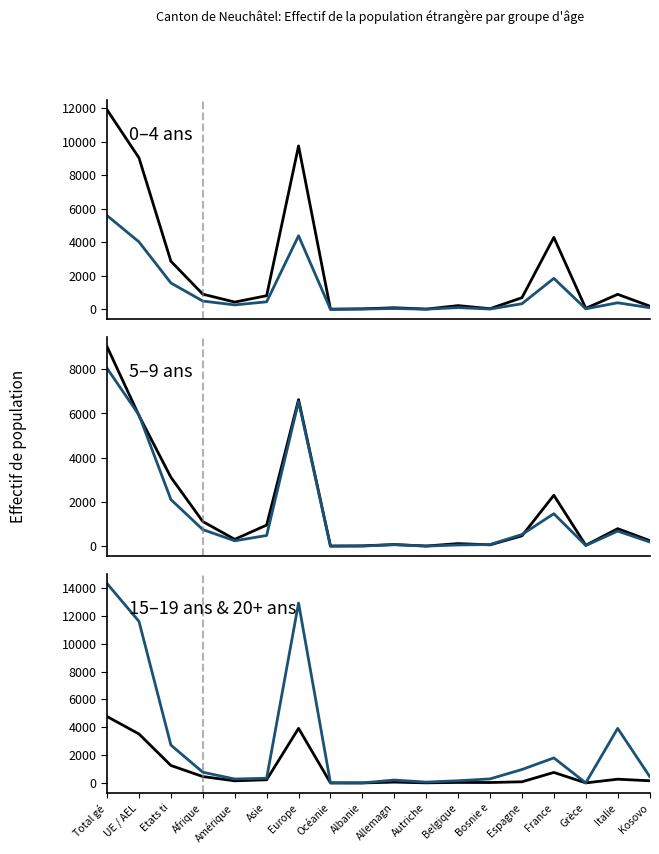

Reading right to left, what are all the values shown in this chart?

Total (0-4 ans): 193	894	57	4294	693	36	220	12	92	26	4	9757	812	431	903	2869	9041	11910
Femmes (0-4 ans): 97	389	29	1847	331	16	101	7	48	14	3	4391	448	262	492	1571	4025	5596
Total (5-9 ans): 255	792	41	2302	468	60	117	8	75	15	5	6625	954	310	1114	3114	5902	9016
Total (10-14 ans): 192	681	30	1468	527	75	55	4	65	6	6	6541	484	244	749	2107	5930	8037
Total (15-19 ans): 157	269	4	755	83	31	37	7	60	0	5	3921	229	153	459	1254	3516	4770
Total (20+ ans): 476	3919	5	1798	965	291	156	60	208	2	1	12922	338	282	770	2719	11599	14318